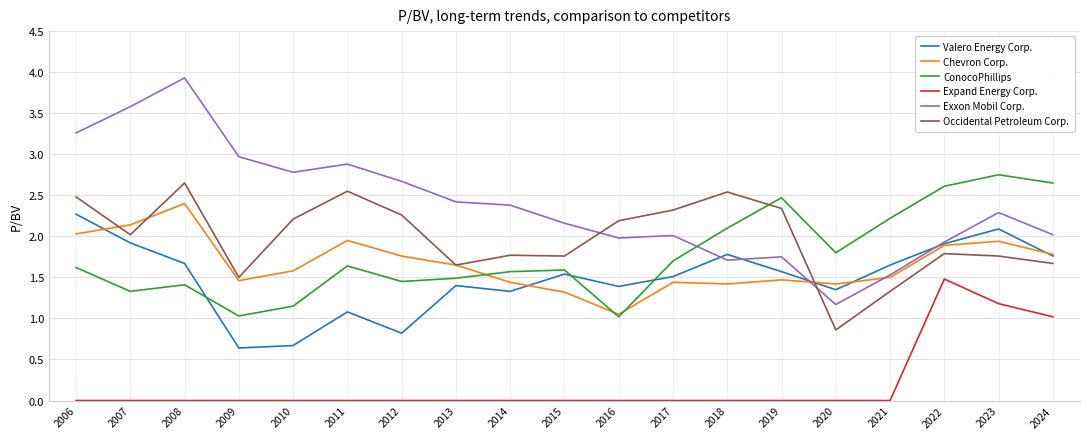

Which series has the largest total across all categories?

Exxon Mobil Corp.